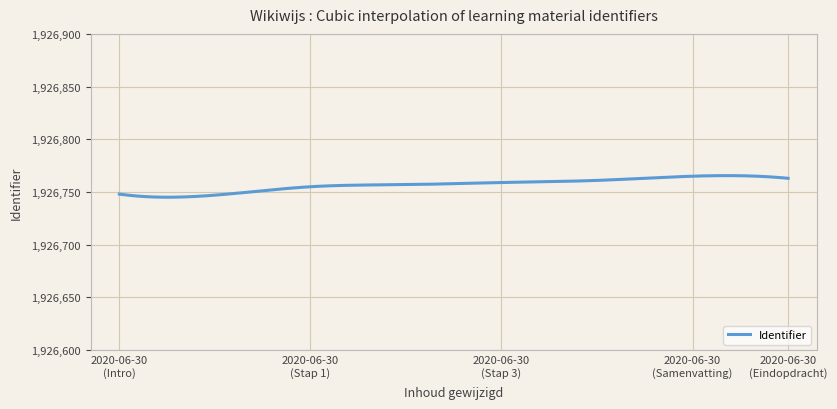

What is the smallest value displayed?

1926745.1